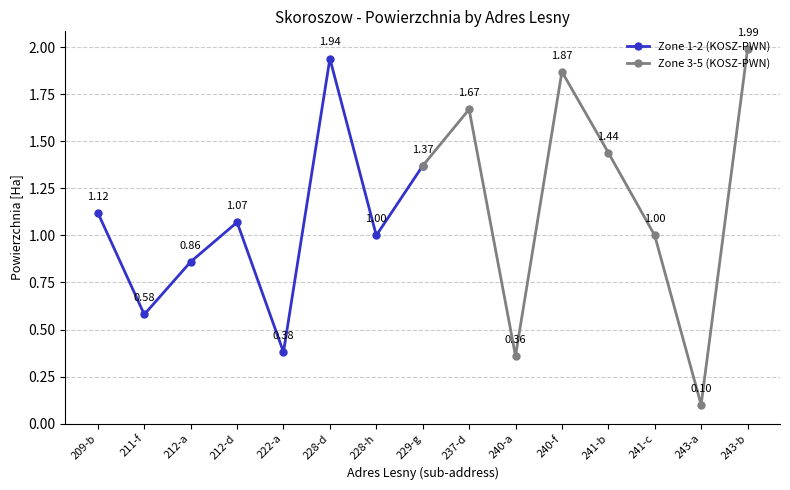

What is the difference between the Zone 1-2 (KOSZ-PWN) values at 228-h and 222-a?

0.6